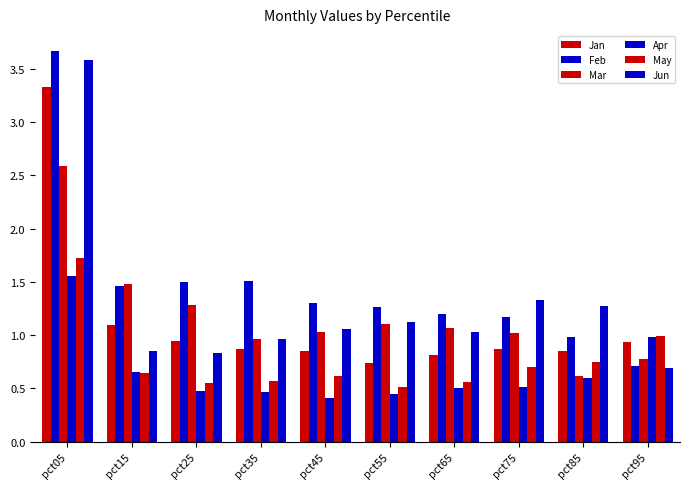

What is the total value across all series at pct95?

5.1